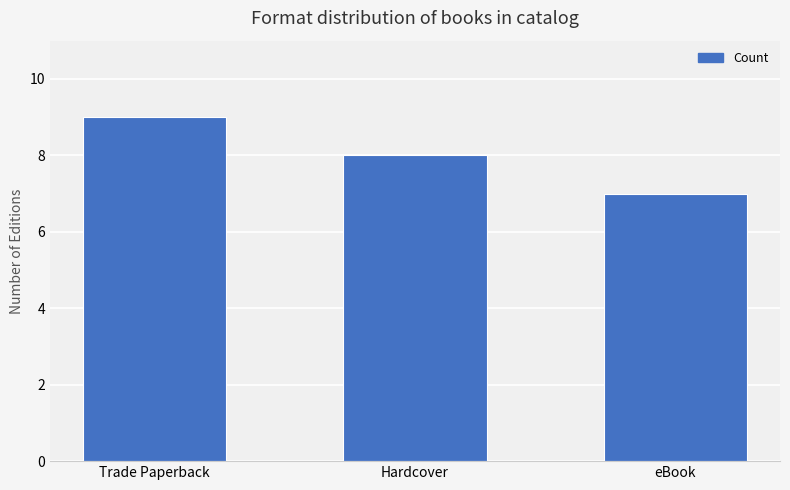

Which category has the lowest value across all series?

eBook